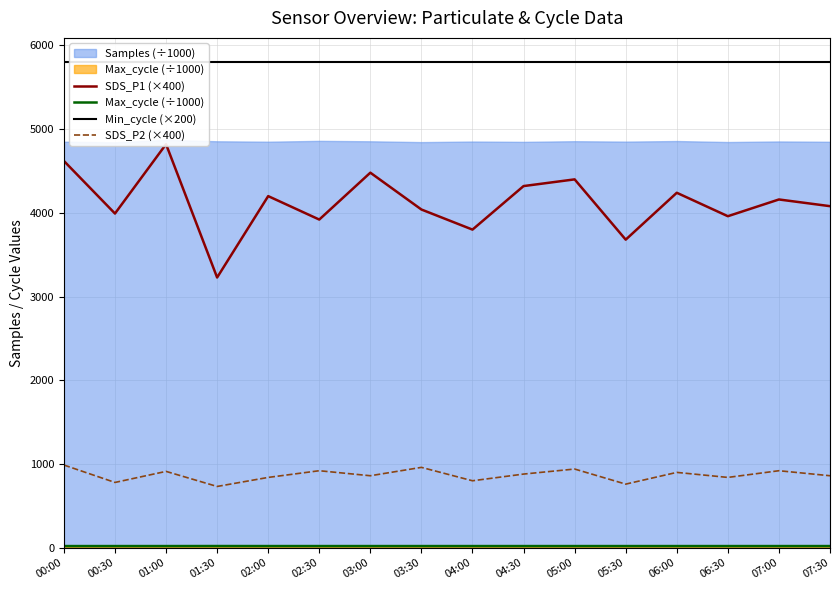

What is the greatest value displayed?

5800.0